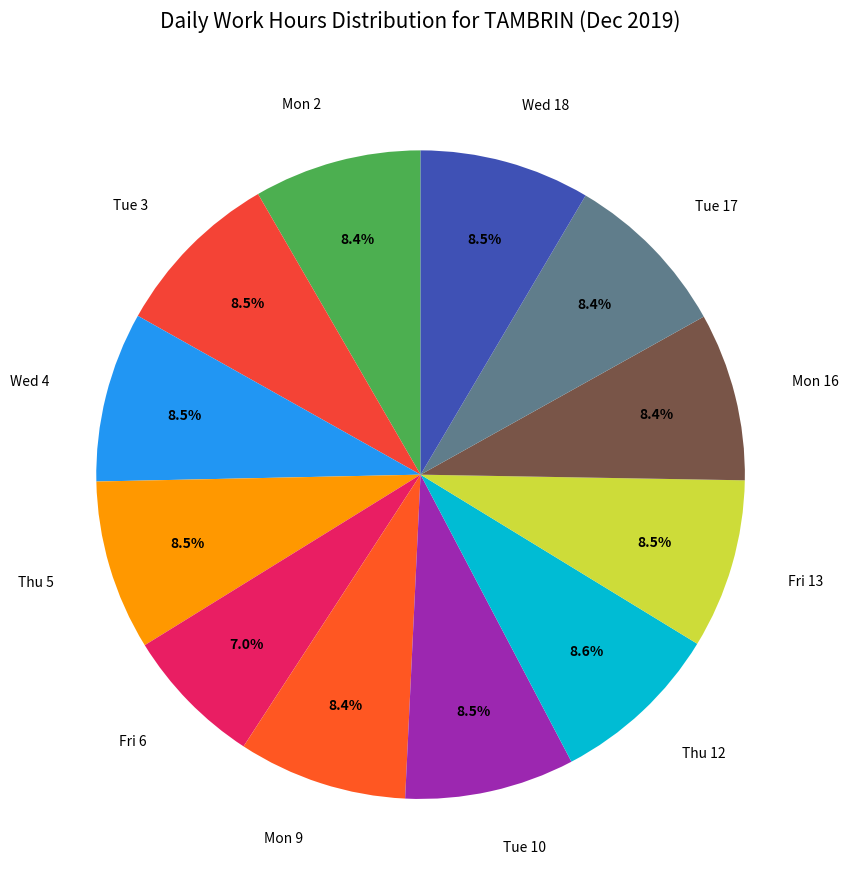

Is Fri 13 the majority of the pie?

No